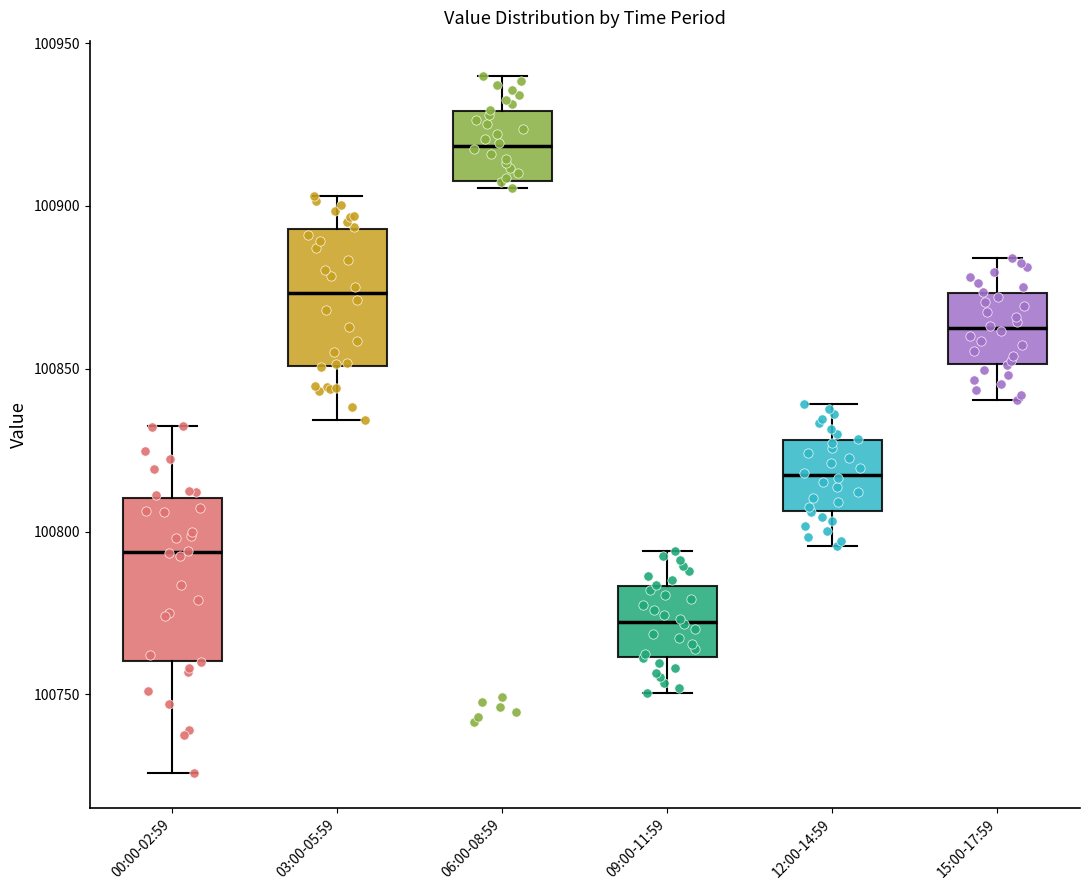

Which box has the lowest median line?

09:00-11:59